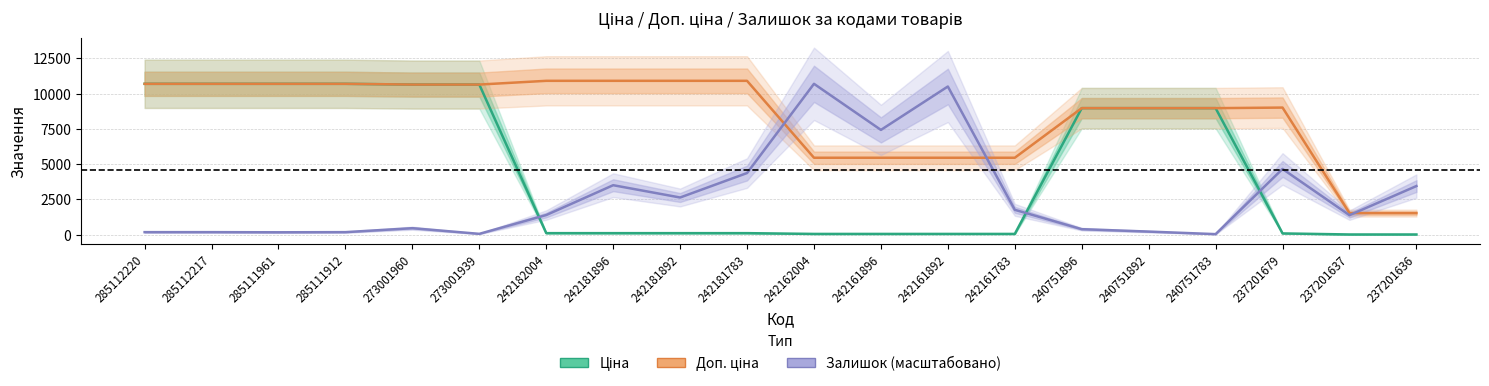

True or false: Доп. ціна has more than 2 interior local peaks.

False